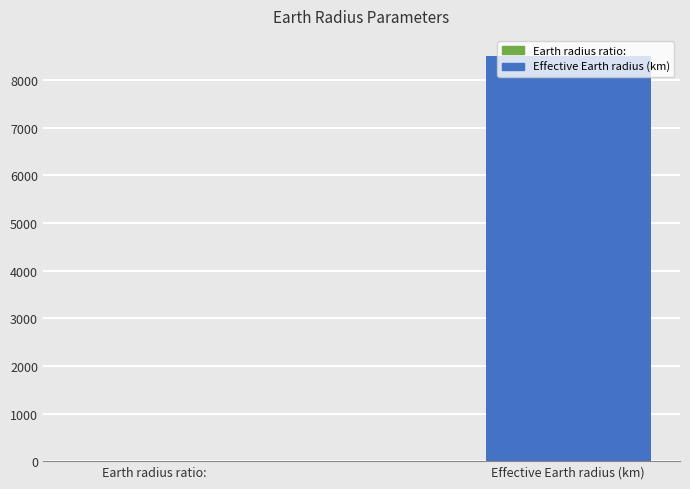

Are the bars horizontal?

No